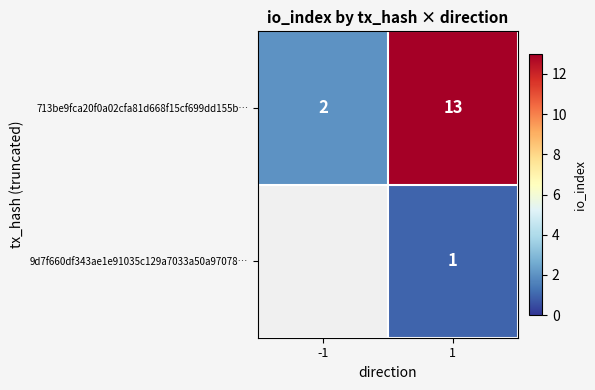

The value of 713be9fca20f0a02cfa81d668f15cf699dd155b… at -1 is 2. True or false?

True